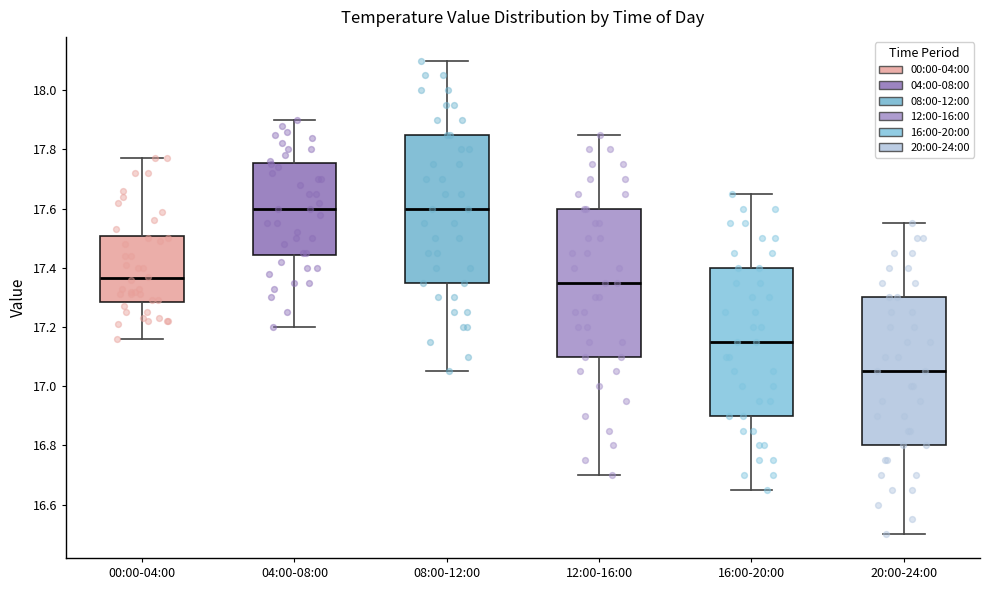

Which box has the lowest median line?

20:00-24:00